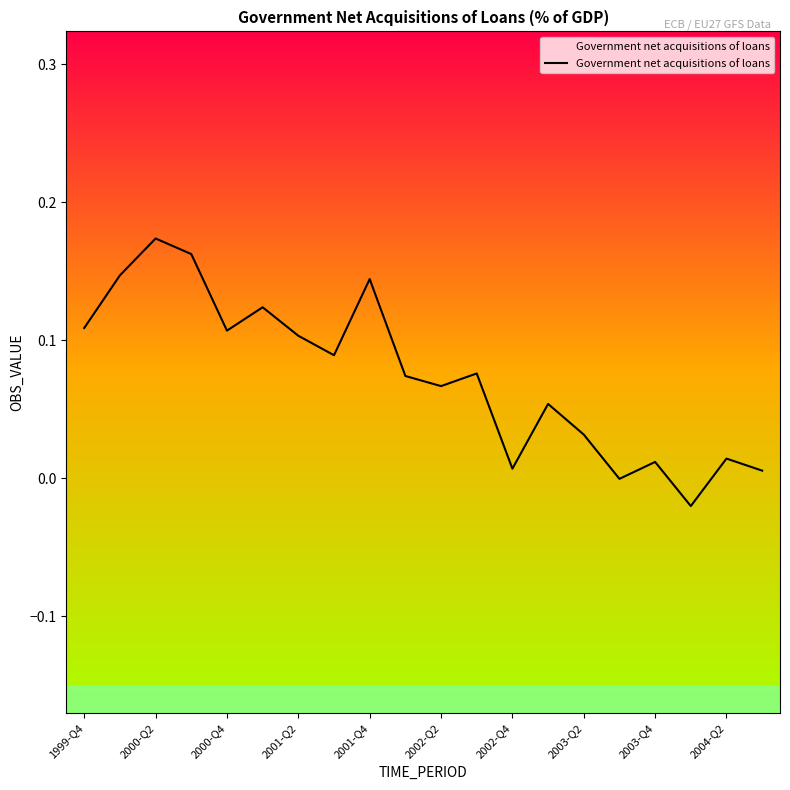

How many negative values are there?

2